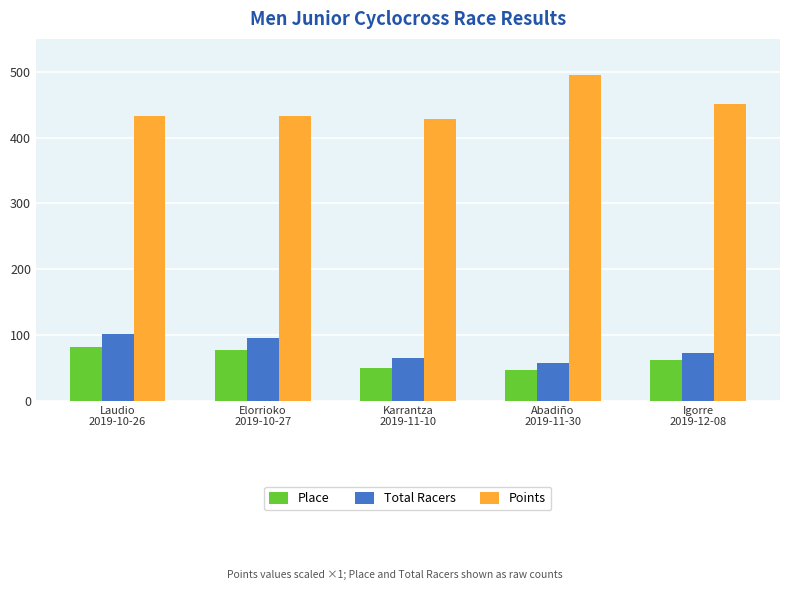

What position from the right is Elorrioko
2019-10-27?

4